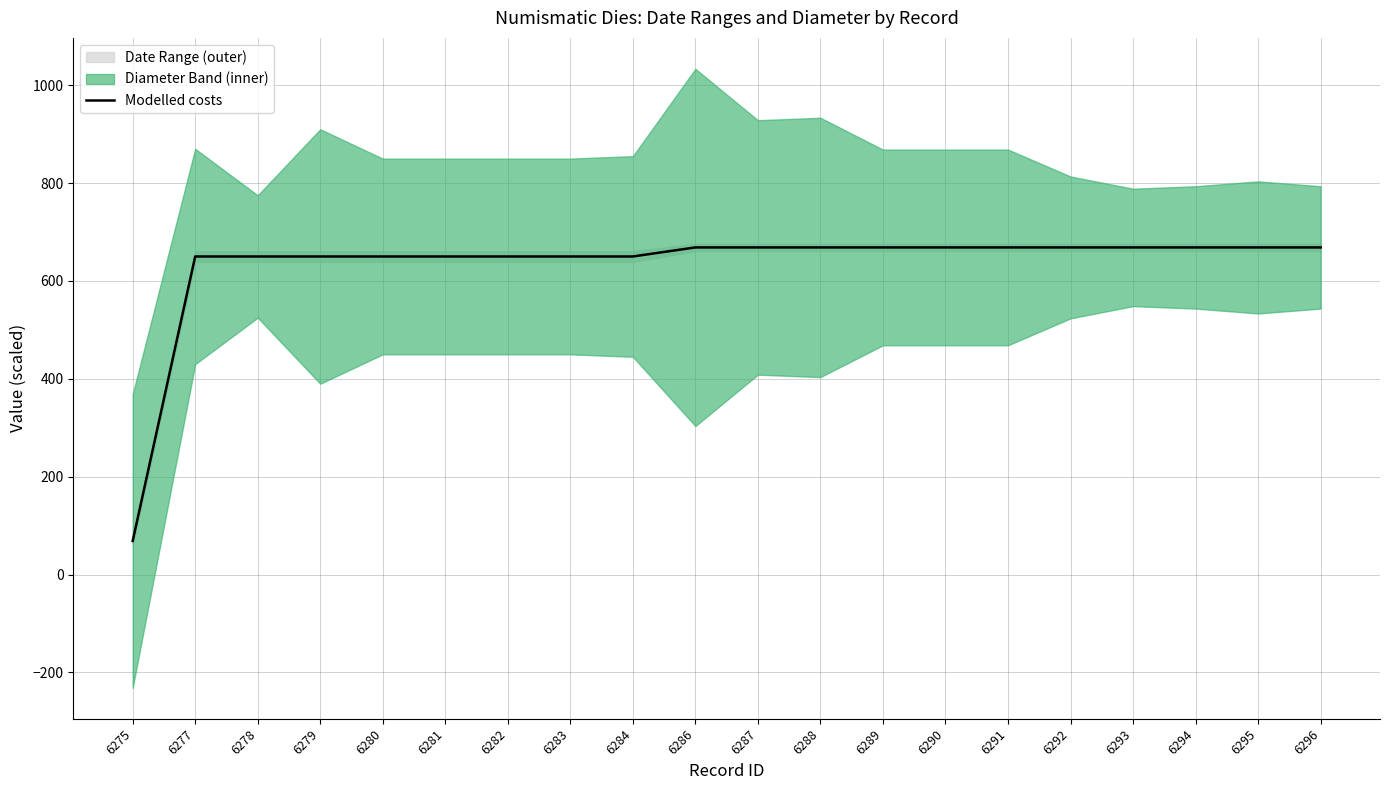

Where is the data nearest to the value 368?

6277